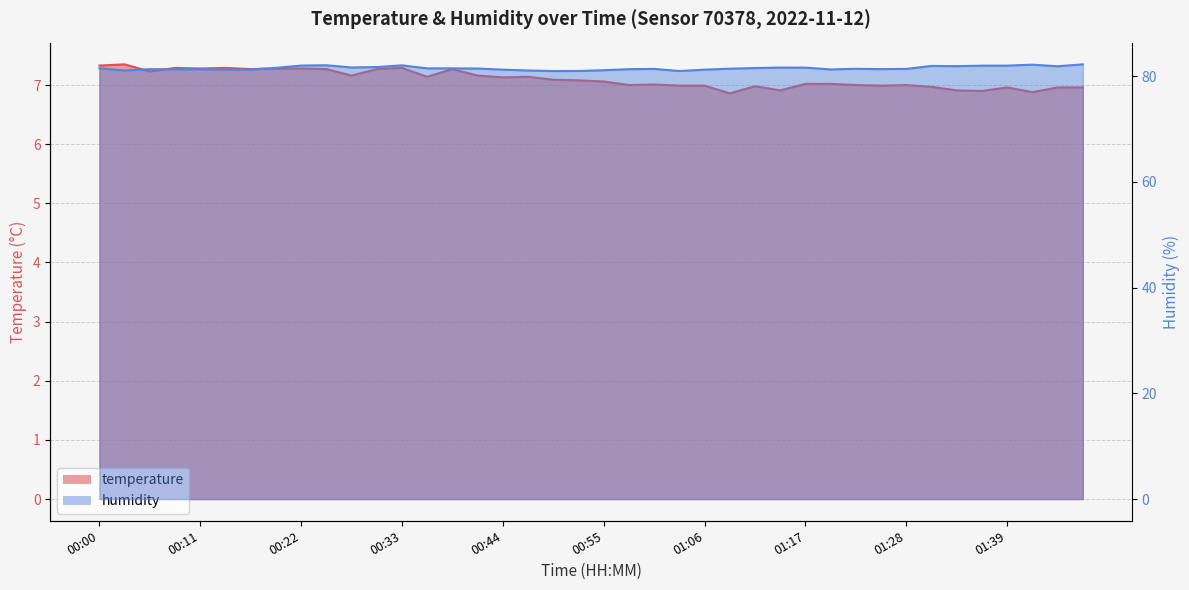

The temperature series shows 7.0 at 01:45. True or false?

True